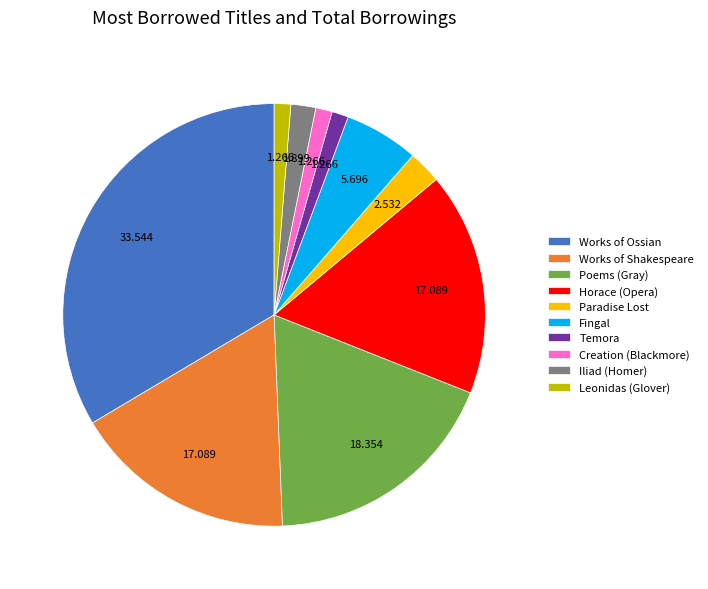

Does any single category account for the majority?

No